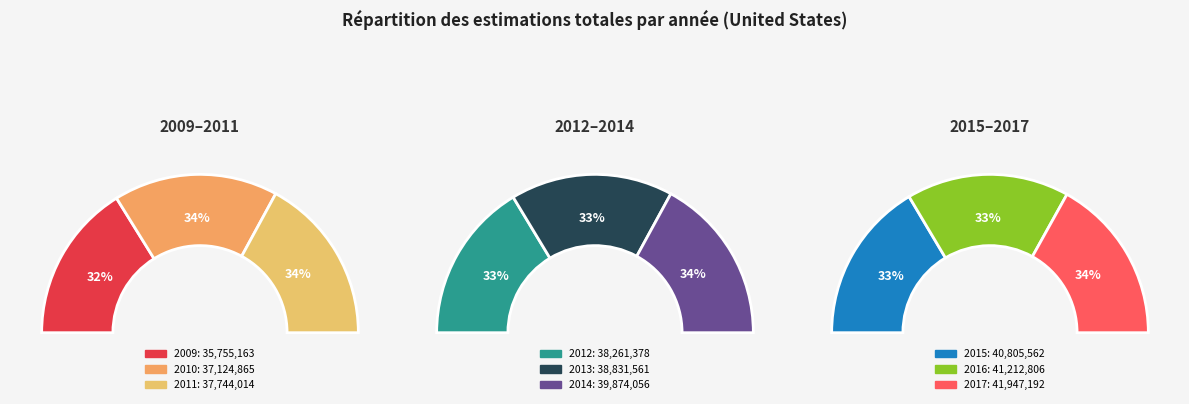

Count the number of slices in the pie.

9